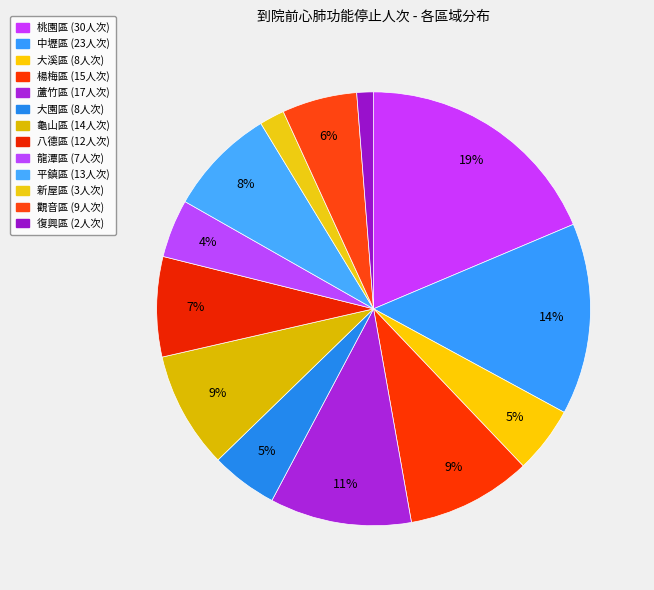

True or false: 中壢區 accounts for 8% of the total.

False